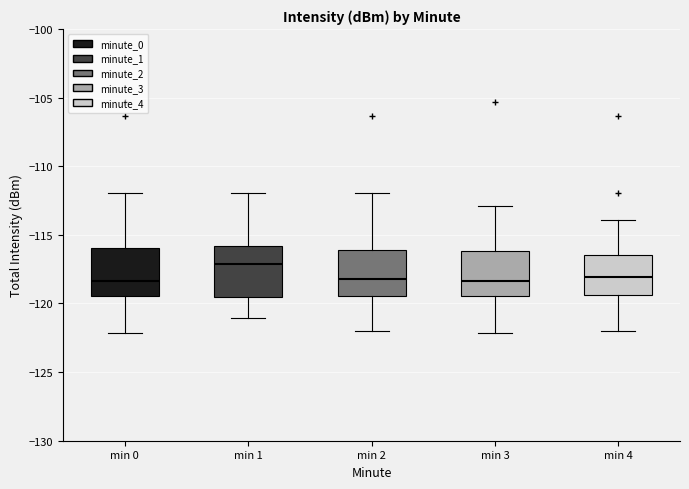

Reading left to right, transcribe this box plot: for each box, give where its median line is, the range the box spans, and where its two whiskers end, as read against the y-axis. The values are not printed on the chart, so give them approximately, as read against the axis.

min 0: median -118.5, box -119.5 to -116.0, whiskers -122.0 to -112.0
min 1: median -117.0, box -119.5 to -116.0, whiskers -121.0 to -112.0
min 2: median -118.0, box -119.5 to -116.0, whiskers -122.0 to -112.0
min 3: median -118.5, box -119.5 to -116.0, whiskers -122.0 to -113.0
min 4: median -118.0, box -119.5 to -116.5, whiskers -122.0 to -114.0